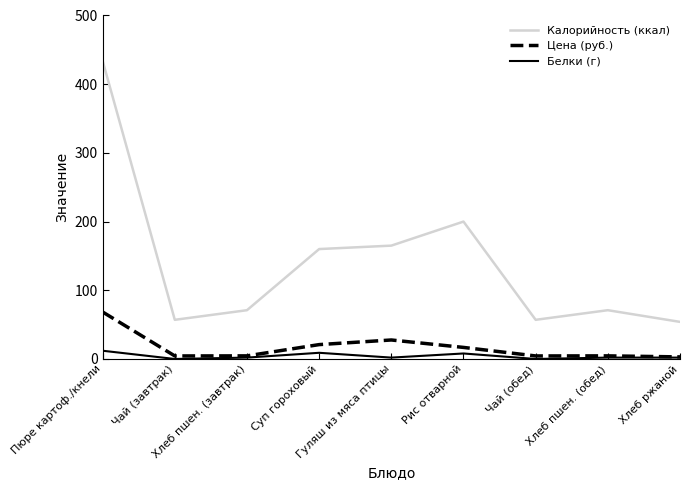

What is the difference between the maximum and minimum values in the Калорийность (ккал) series?

380.0